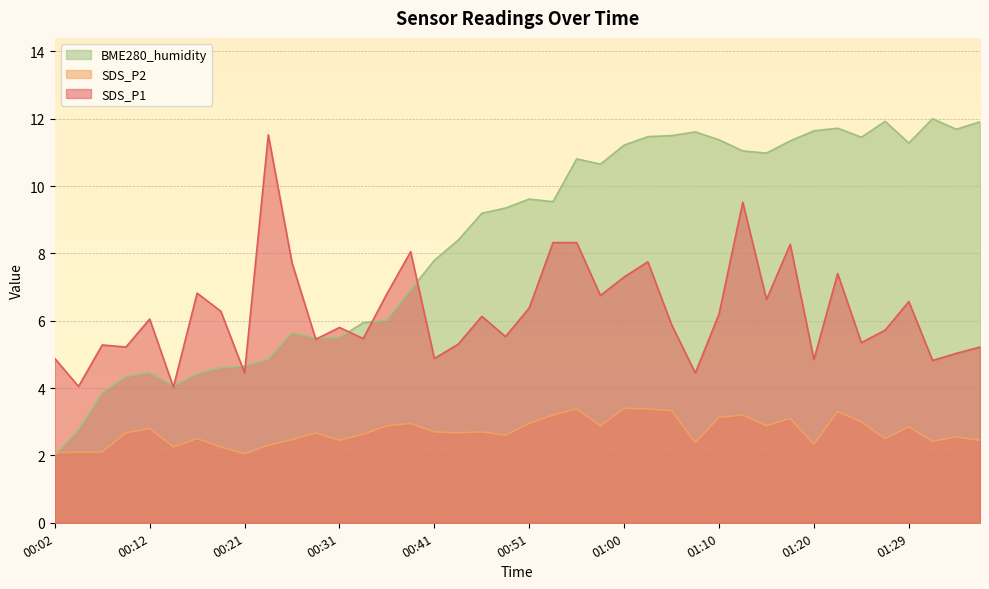

Is the value of SDS_P1 at 00:46 greater than the value of BME280_humidity at 00:46?

No